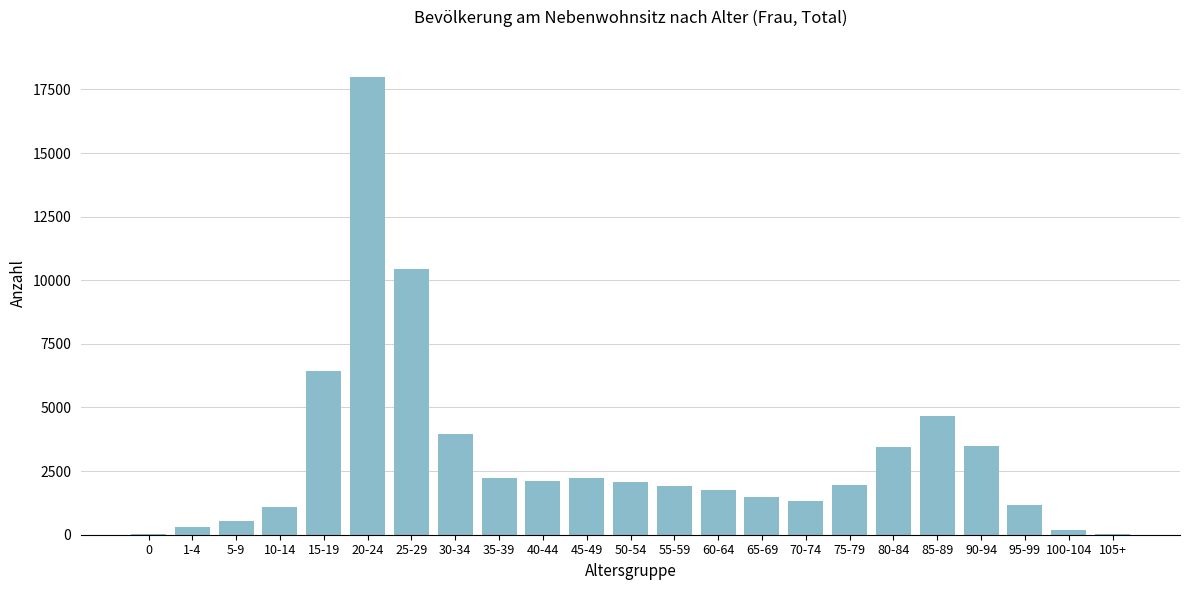

Where is the data nearest to the value 8994?

25-29